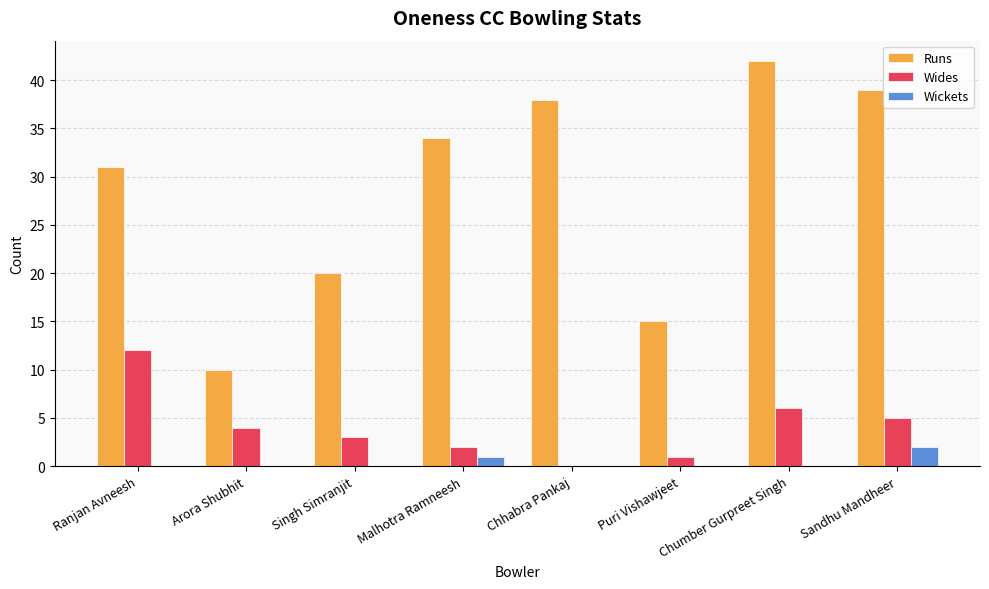

The value of Wides at Arora Shubhit is 6. True or false?

False